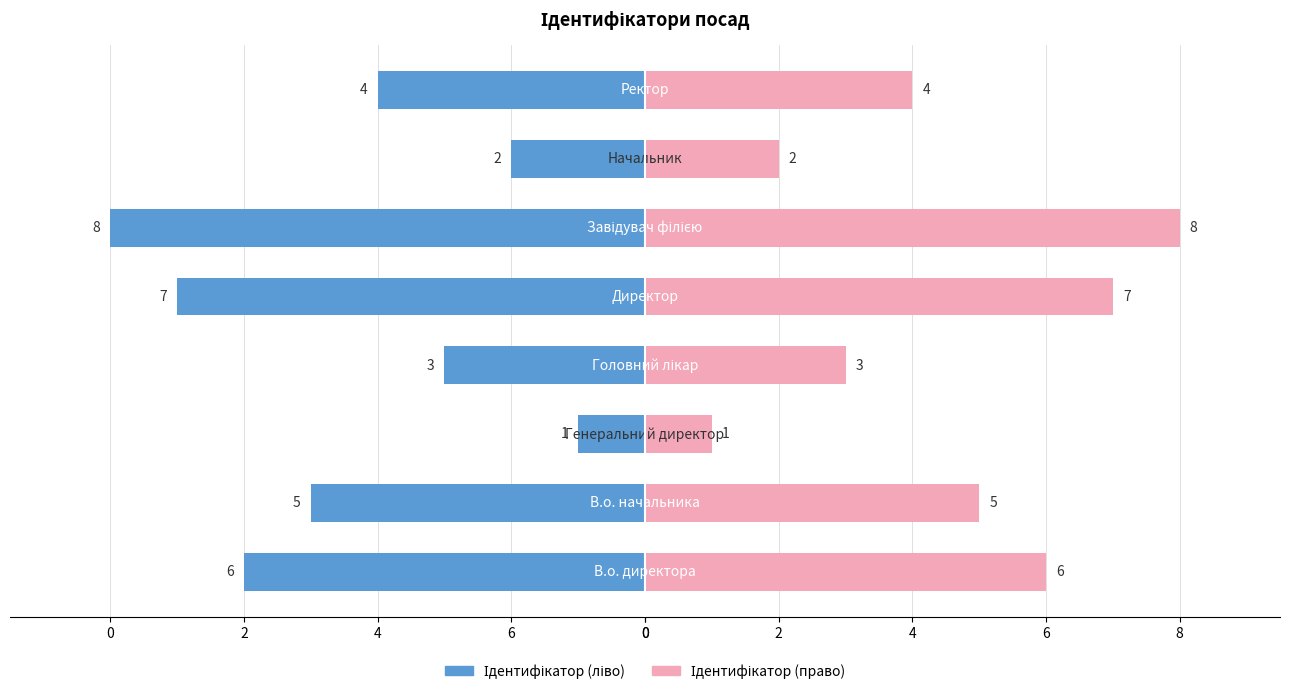

What is the value of the Ідентифікатор (ліво) bar at the 1st from the left?

-6